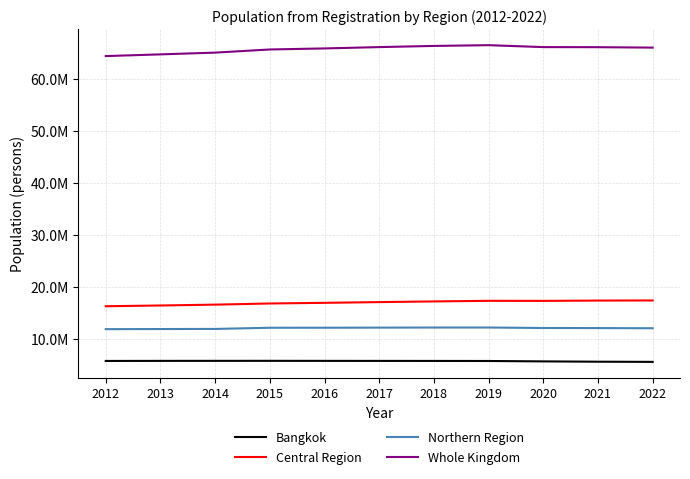

What value does the Whole Kingdom series have at 2021?

66171439